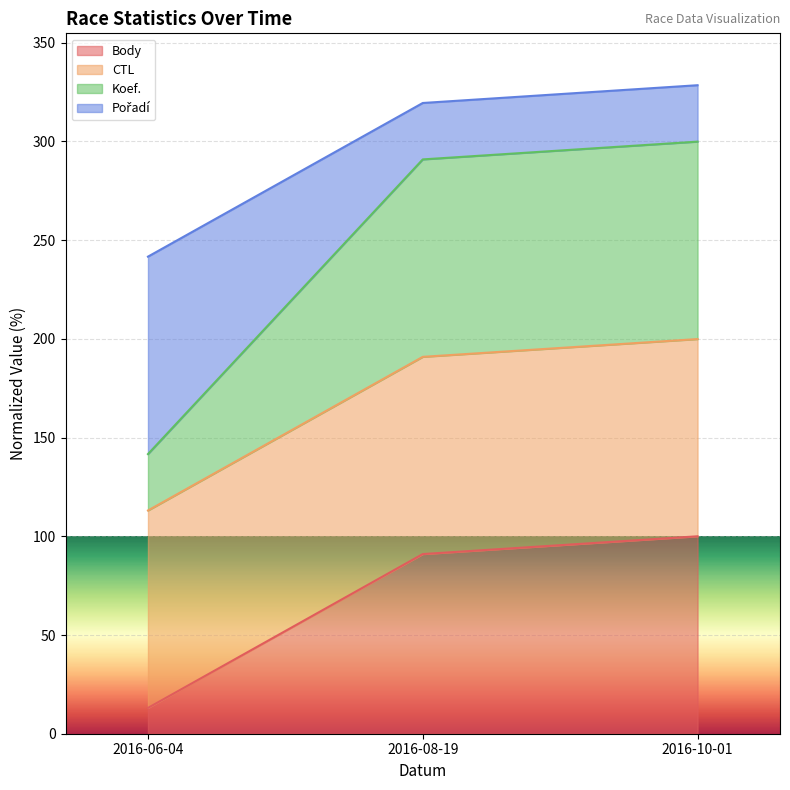

What is the approximate value of Body at 2016-10-01?

100.0